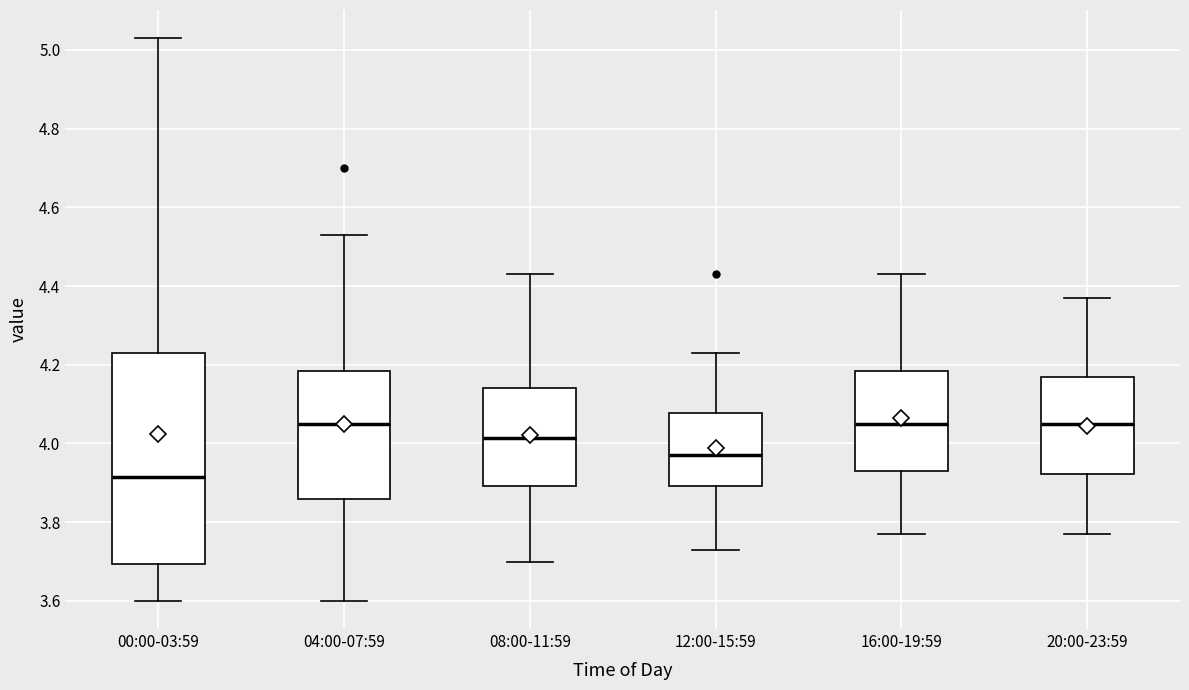

Where does the median line of the box for 08:00-11:59 sit on the y-axis? The values are not printed on the chart, so give them approximately, as read against the axis.

4.02